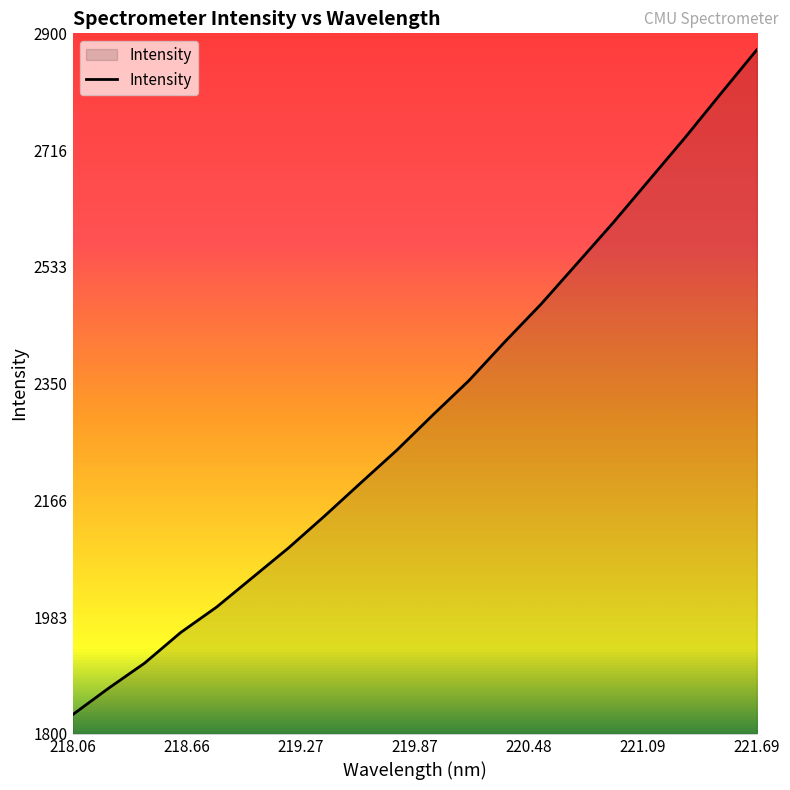

Reading right to left, transcribe all the data shown in this chart.

2874.0	2805.2	2735.7	2668.9	2602.0	2538.1	2474.4	2415.6	2354.6	2300.7	2245.4	2194.1	2142.4	2092.3	2045.8	1999.2	1959.2	1911.1	1871.7	1830.1